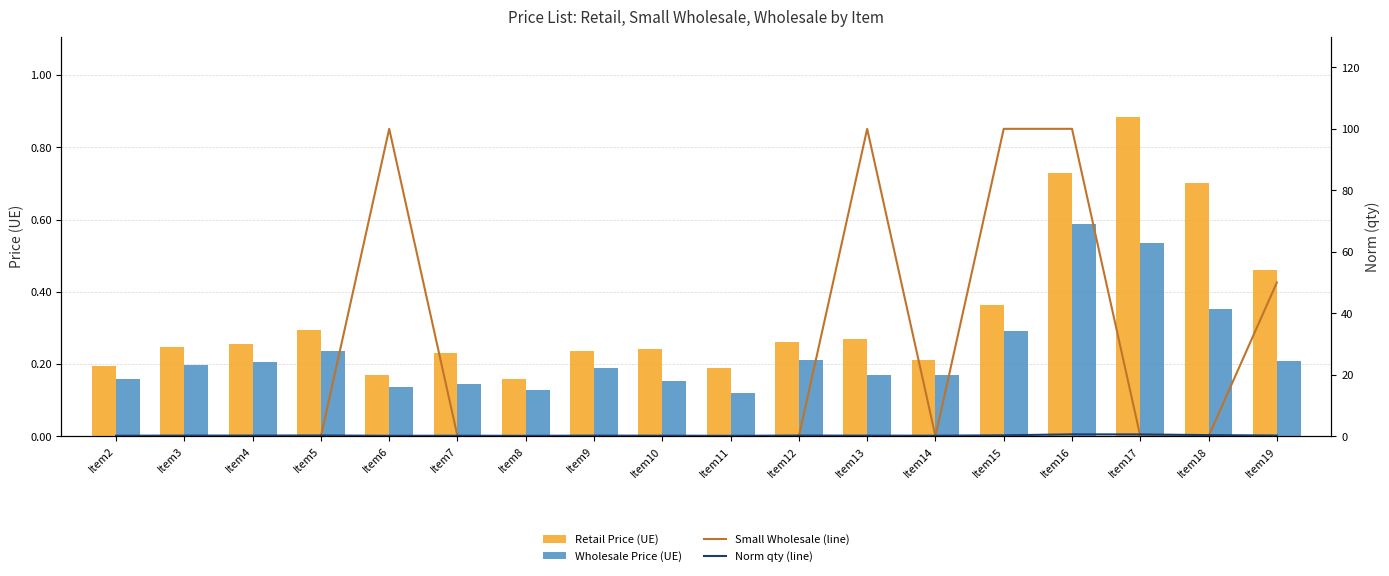

Which has a higher value, Item12 or Item10?

Item12